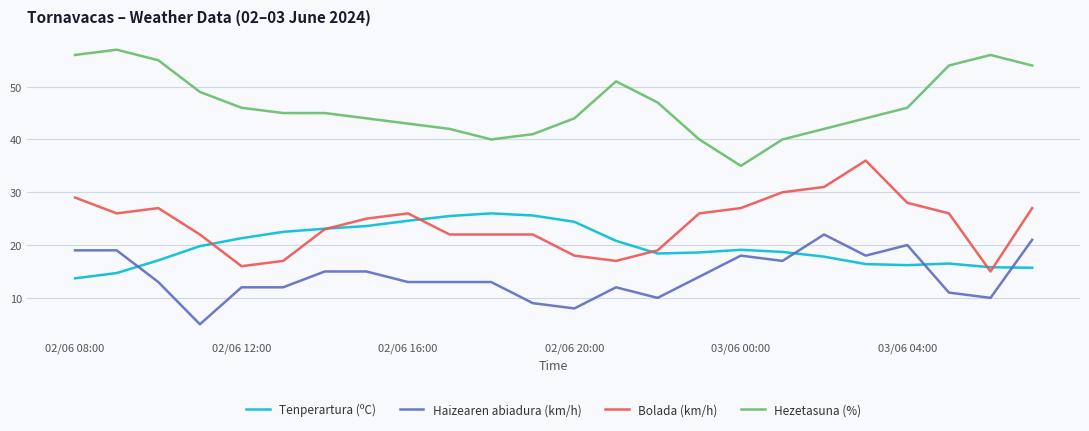

What is the average value of the Bolada (km/h) series?

24.0